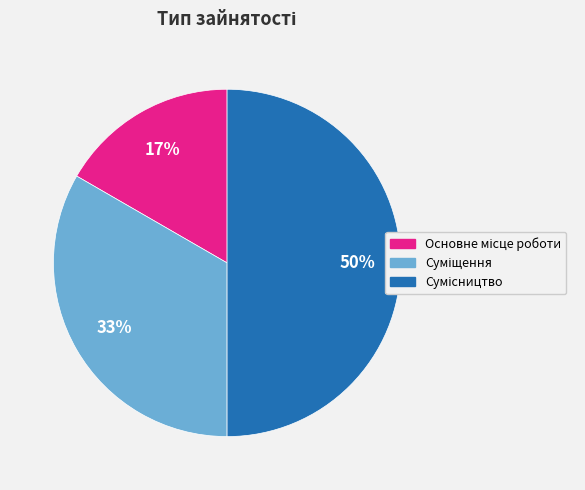

To the nearest percent, what is the difference between the largest and smallest slice percentages?

33%